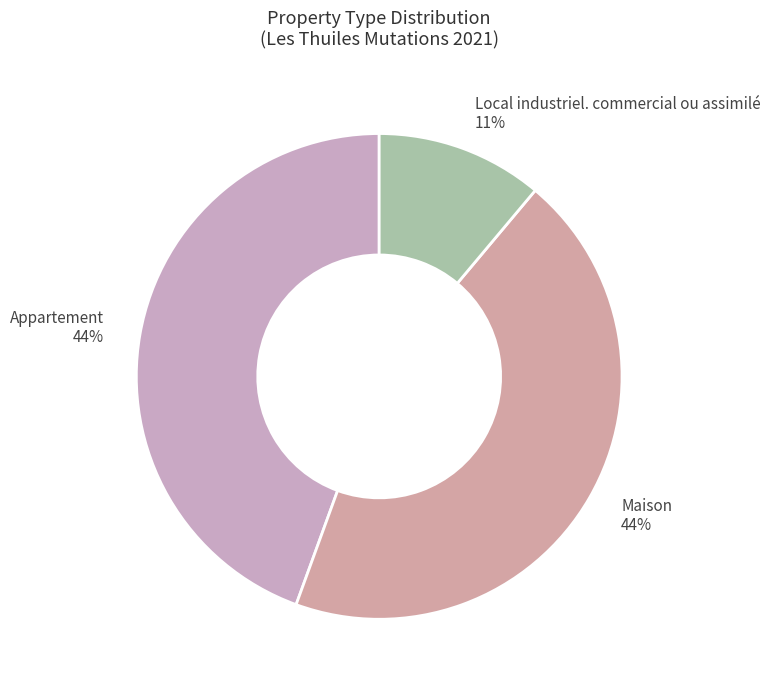

To the nearest percent, what is the difference between the largest and smallest slice percentages?

33%